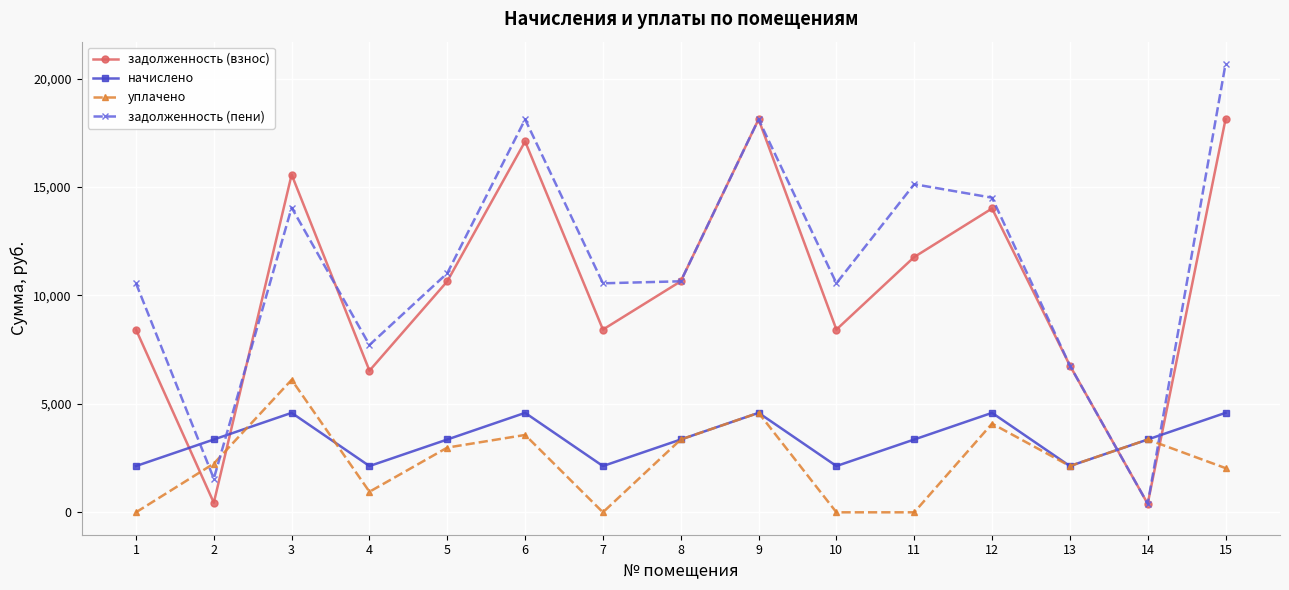

Is the value of задолженность (пени) at 2 greater than the value of уплачено at 9?

No